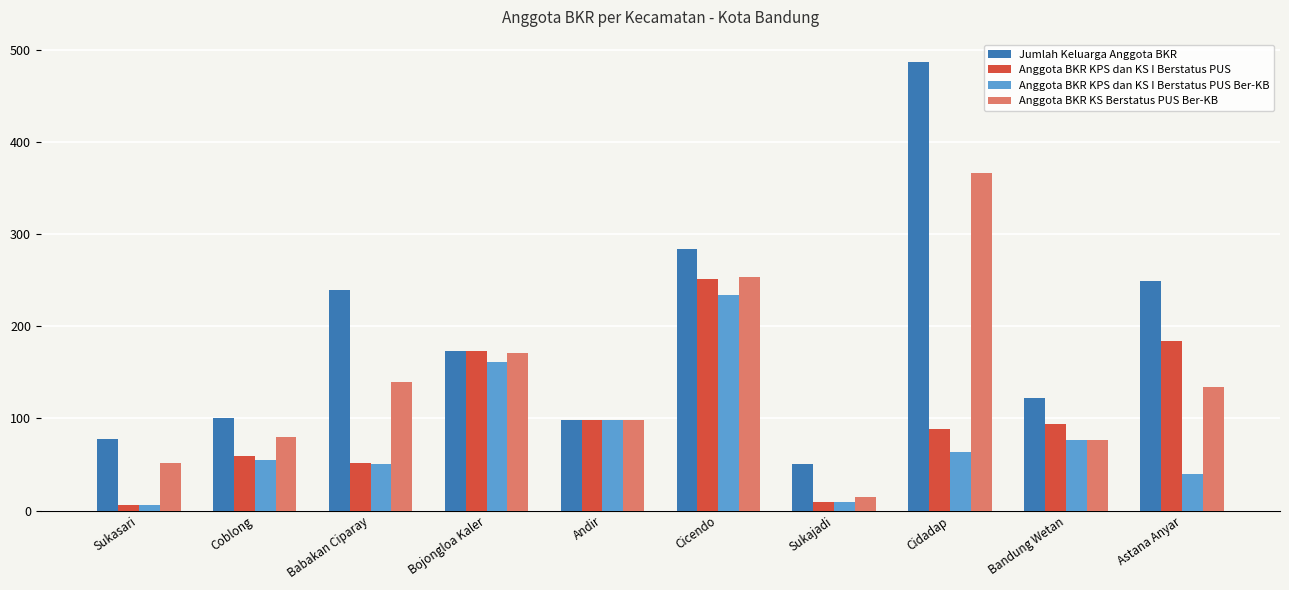

What is the greatest value displayed?

487